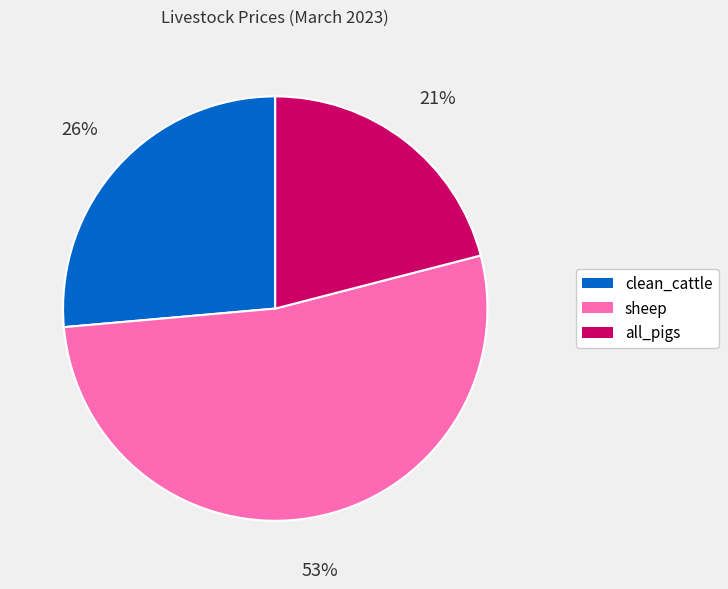

Is it true that all_pigs is 21% of the pie?

True